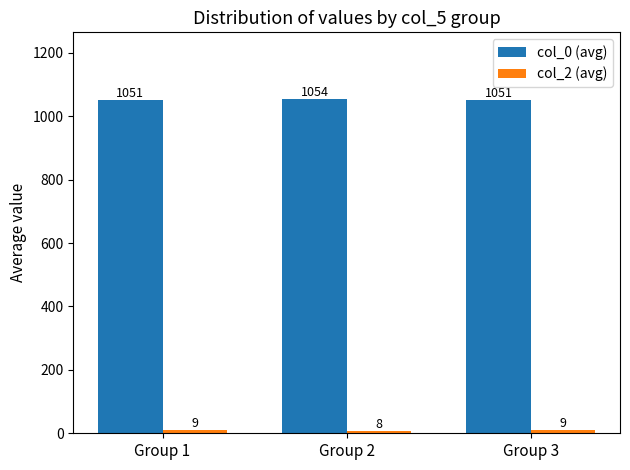

What is the maximum value shown in the chart?

1054